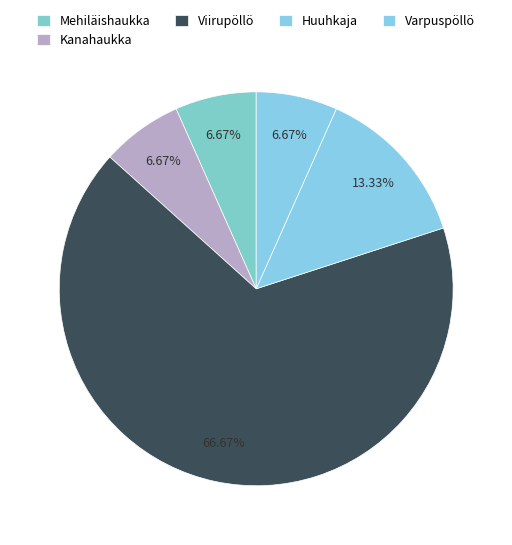

Count the number of slices in the pie.

5